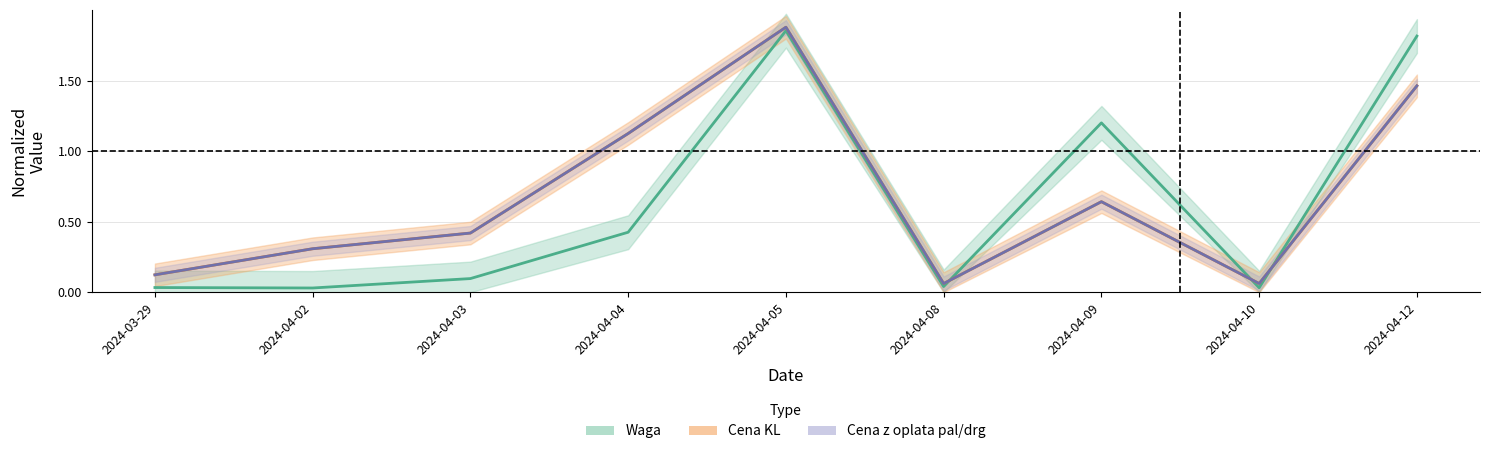

How many categories are shown in the chart?

9